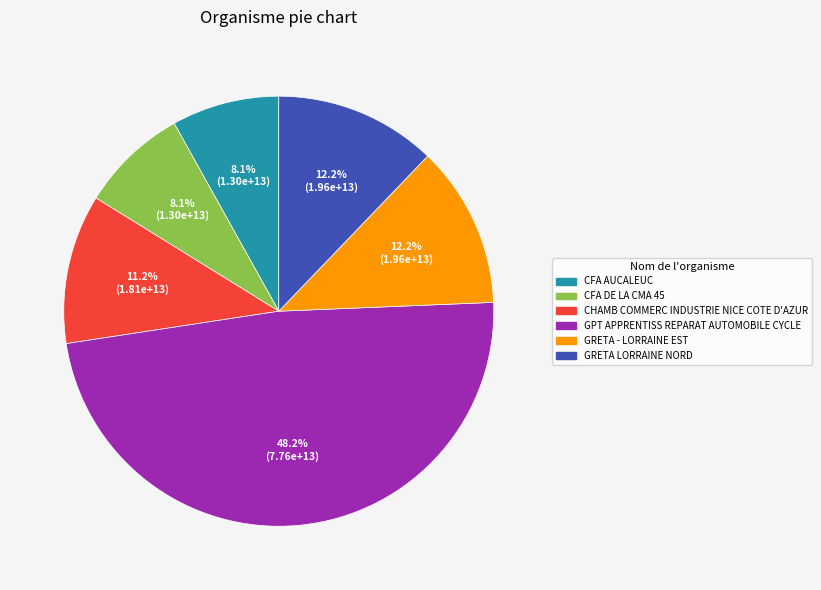

Does CHAMB COMMERC INDUSTRIE NICE COTE D'AZUR account for over 50% of the chart?

No